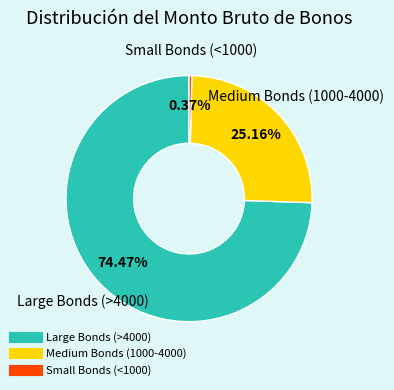

Is there any slice that represents more than half of the pie?

Yes